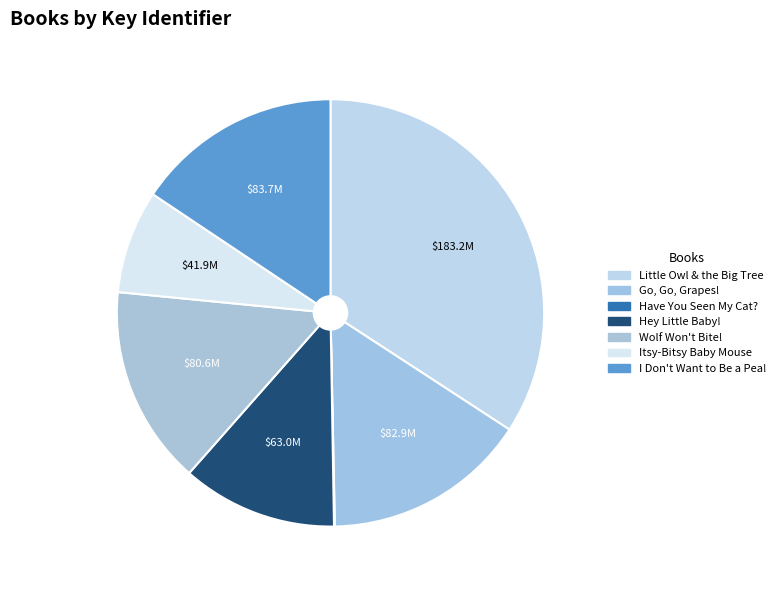

What is the ratio of the value at Hey Little Baby! to the value at I Don't Want to Be a Pea!?

0.8